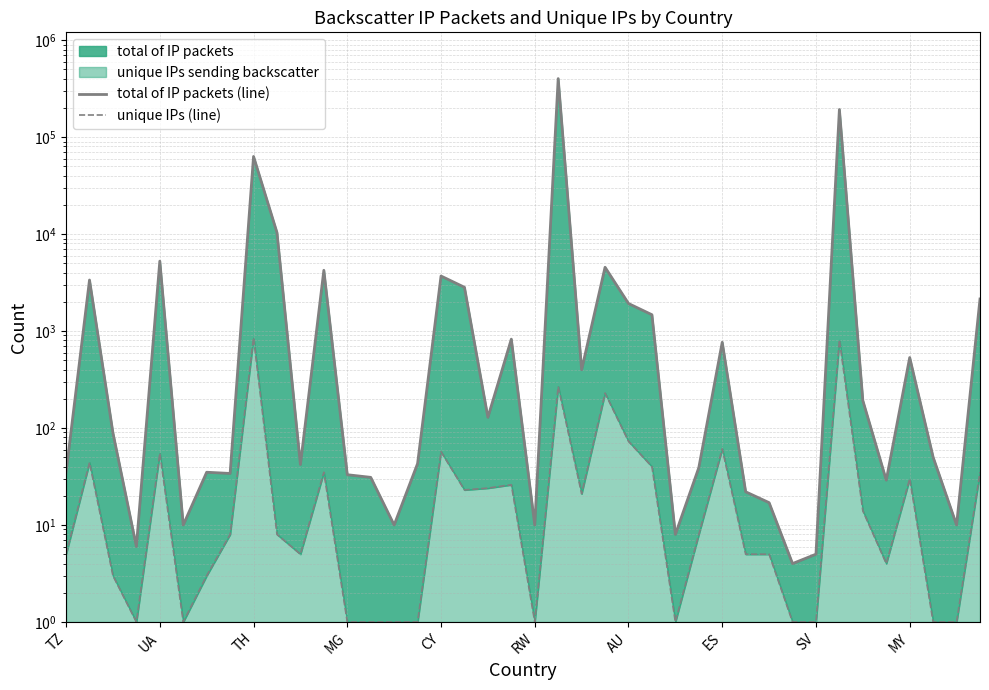

True or false: unique IPs (line) has more than 0 points higher than both neighbors.

True